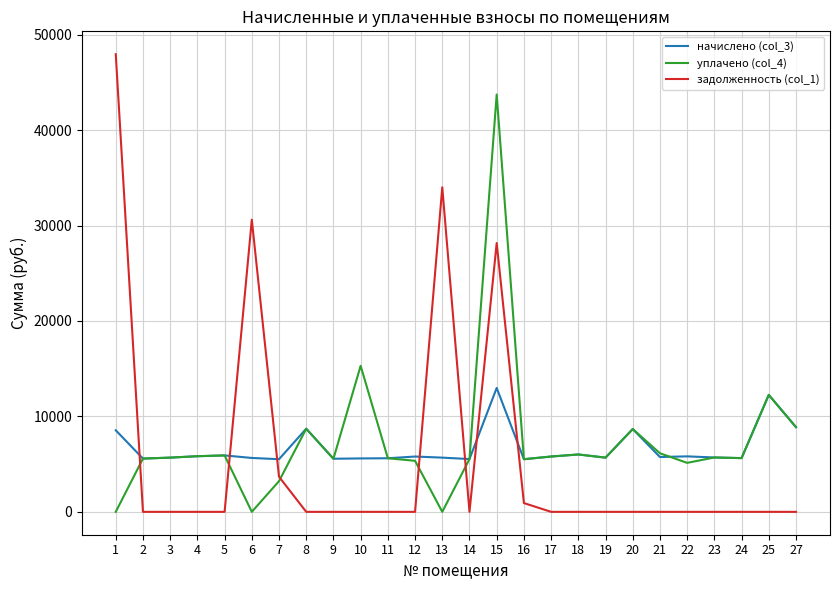

Rank the series by their average value, from lowest to highest.

задолженность (col_1), начислено (col_3), уплачено (col_4)